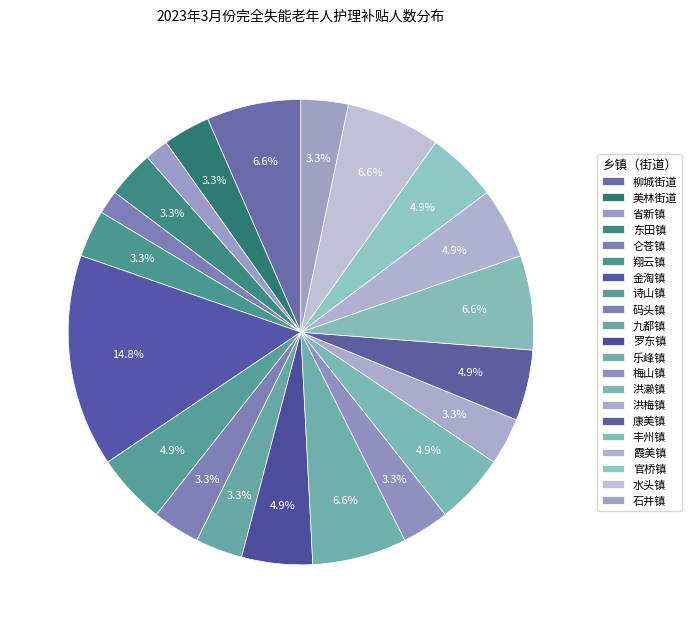

To the nearest percent, what is the difference between the 诗山镇 and 石井镇 slice percentages?

2%